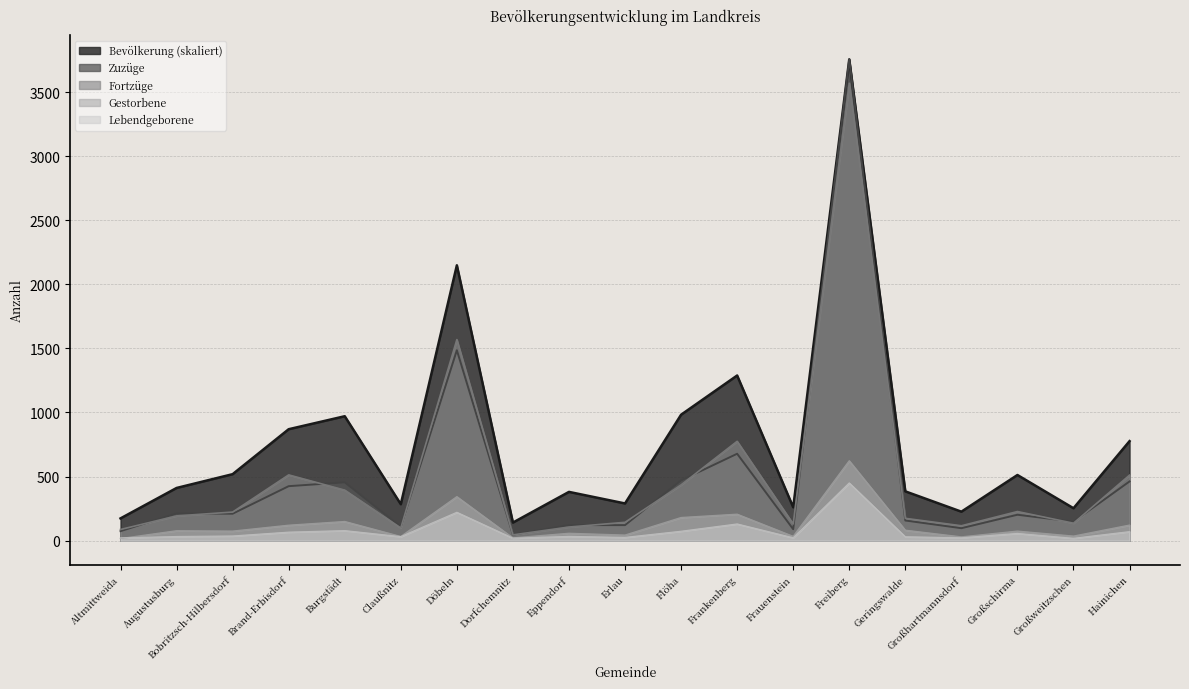

After their last crossing, which series has the higher values: Lebendgeborene or Gestorbene?

Gestorbene